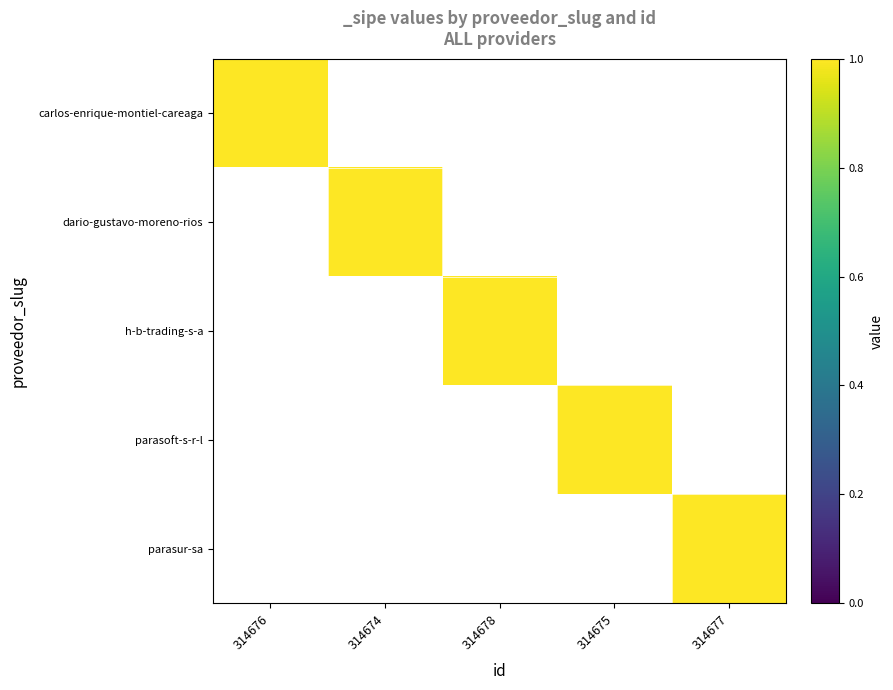

List the series in order of their peak value, highest first.

carlos-enrique-montiel-careaga, dario-gustavo-moreno-rios, h-b-trading-s-a, parasoft-s-r-l, parasur-sa